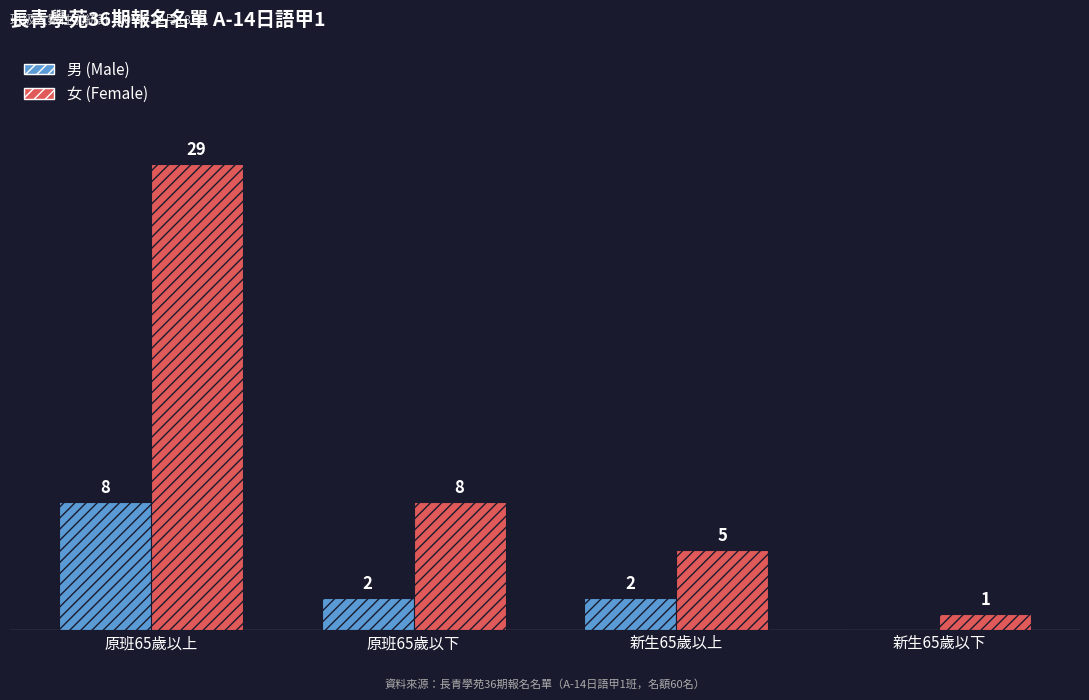

Where does the 女 (Female) series first go above 8?

原班65歲以上